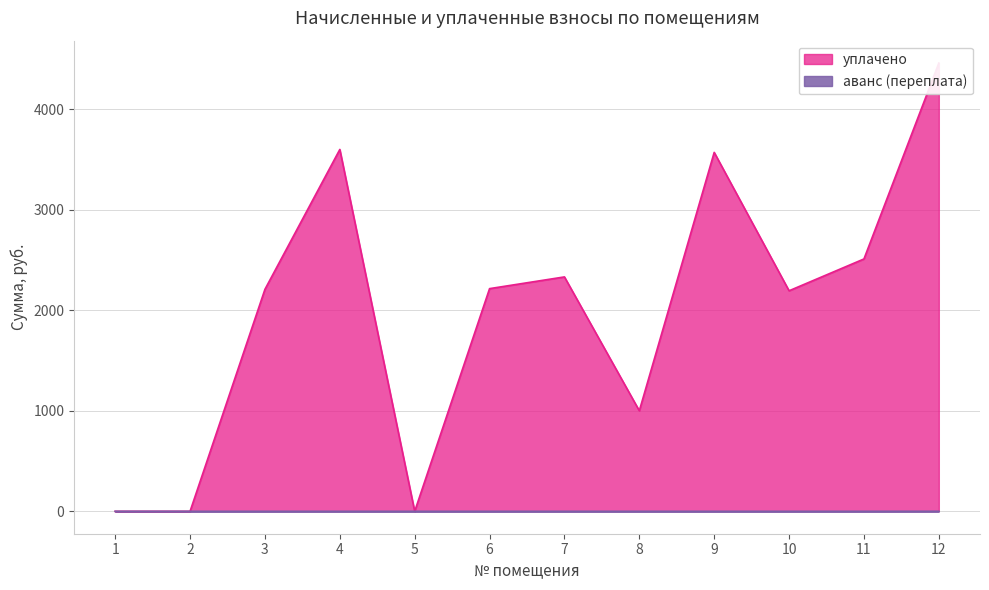

Reading right to left, what are all the values shown in this chart?

уплачено: 12=4457.2	11=2509.4	10=2193.0	9=3569.2	8=1000.0	7=2330.9	6=2214.4	5=0.0	4=3598.3	3=2207.4	2=0.0	1=0.0
аванс (переплата): 12=0.4	11=0.0	10=0.0	9=0.0	8=0.0	7=0.0	6=0.0	5=0.0	4=0.0	3=0.0	2=0.0	1=0.0